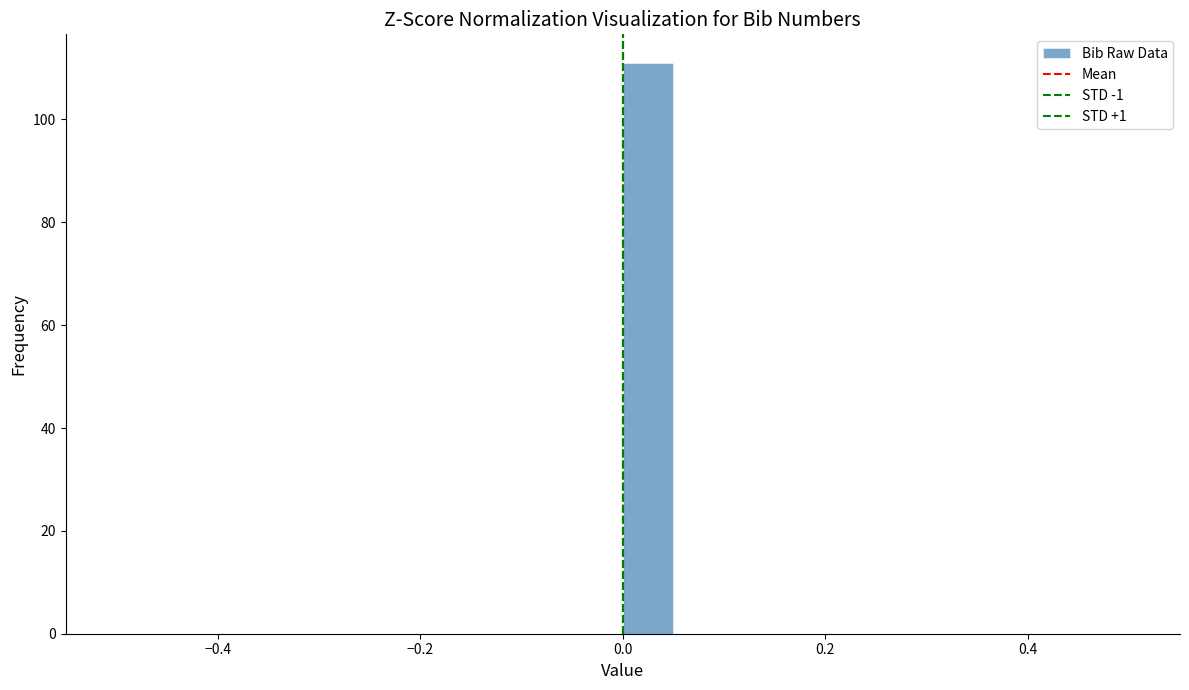

Read against the x-axis, roughly where is the centre of the tallest bar?

0.02